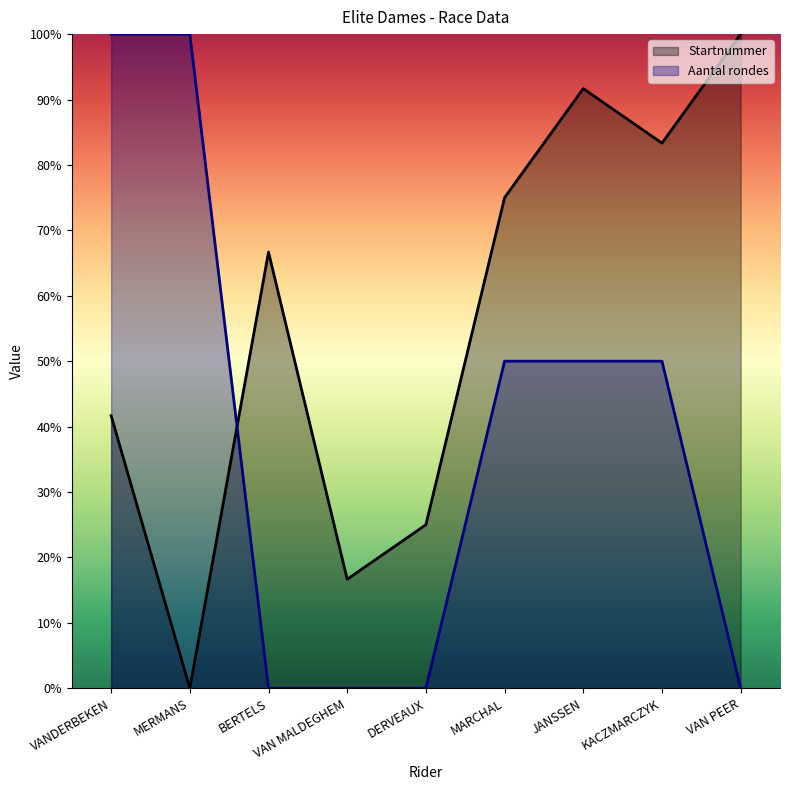

What is the total value across all series at BERTELS?

66.7